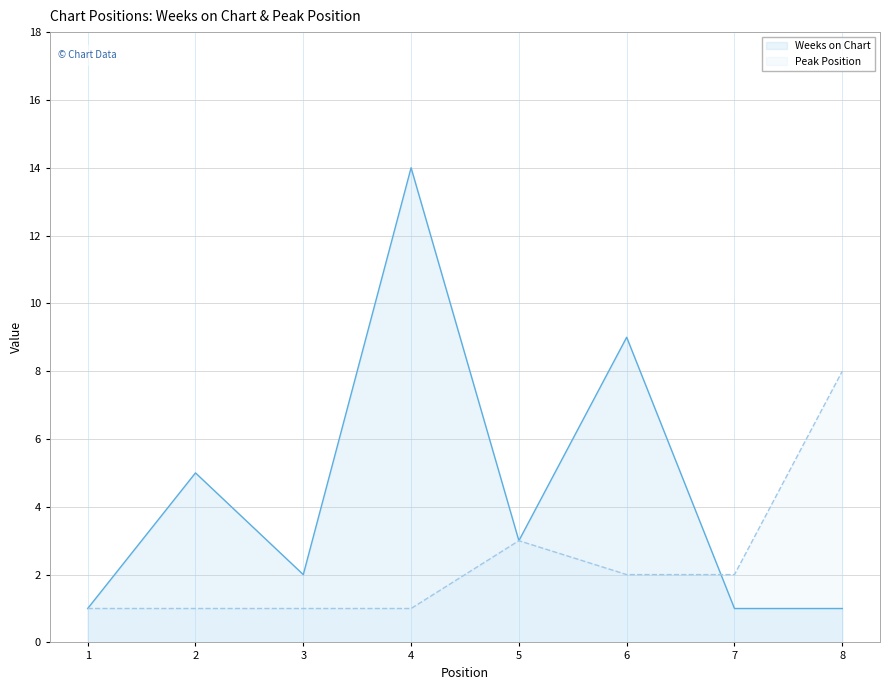

How many categories are shown in the chart?

8